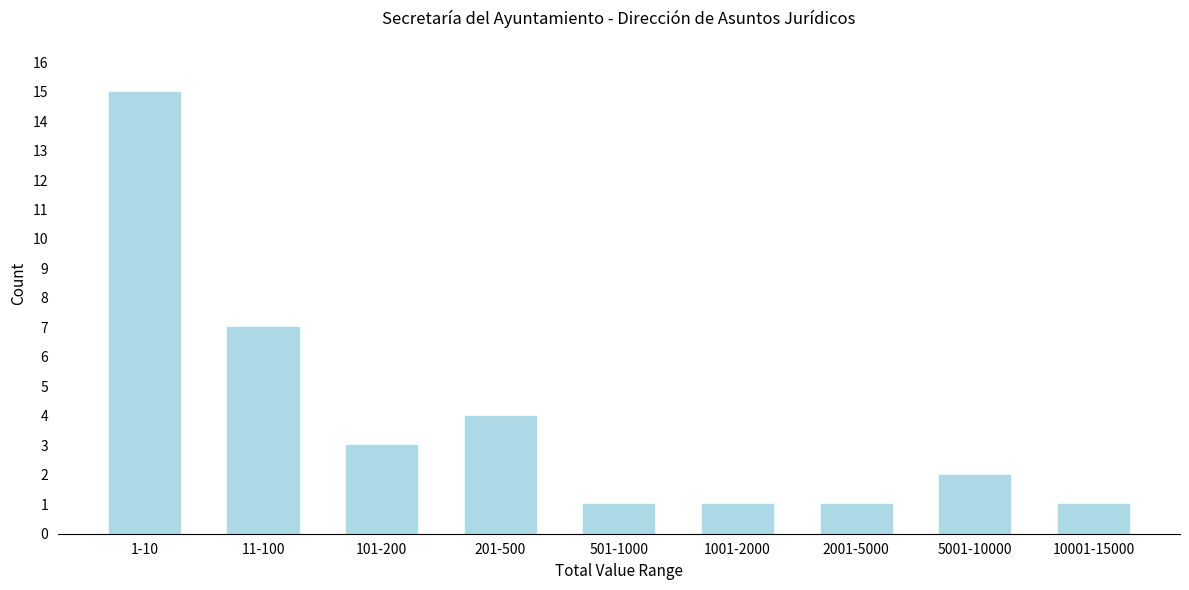

Reading left to right, list all the values displayed in this chart.

15	7	3	4	1	1	1	2	1